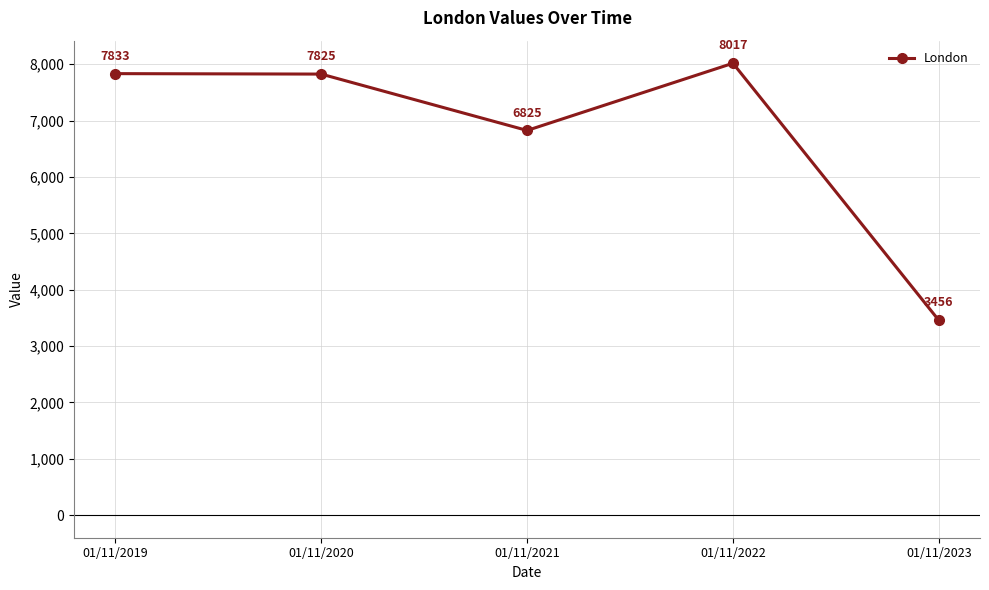

What is the minimum value shown in the chart?

3456